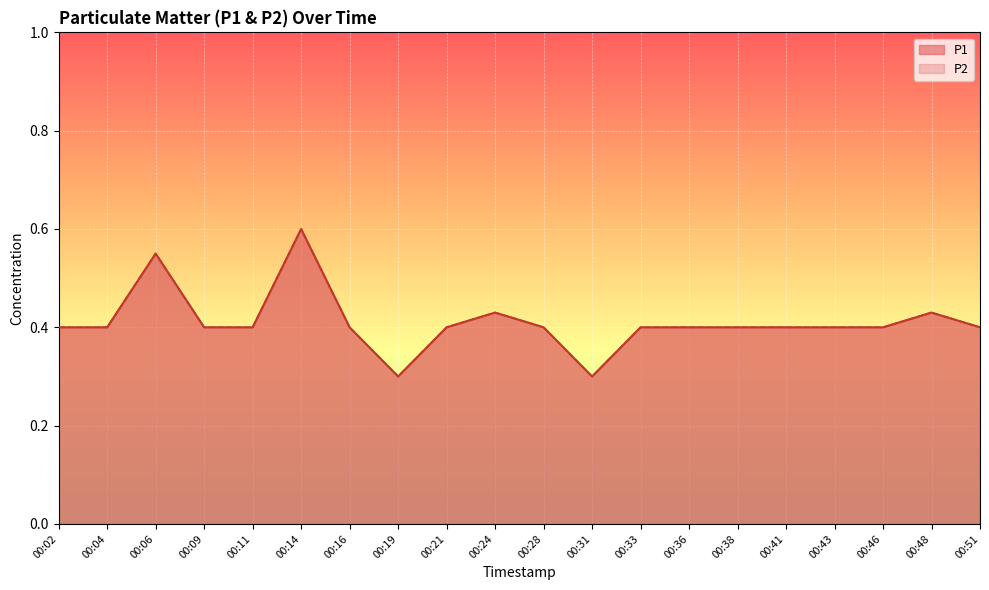

Is it true that P1 equals 0.4 at 00:41?

True